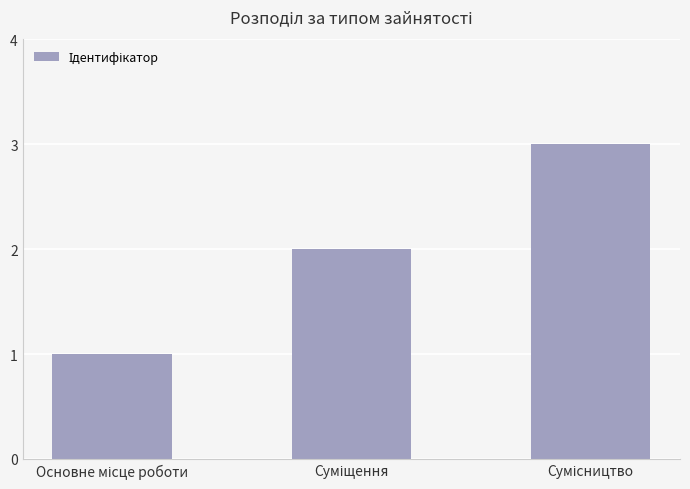

What is the sum of all values?

6